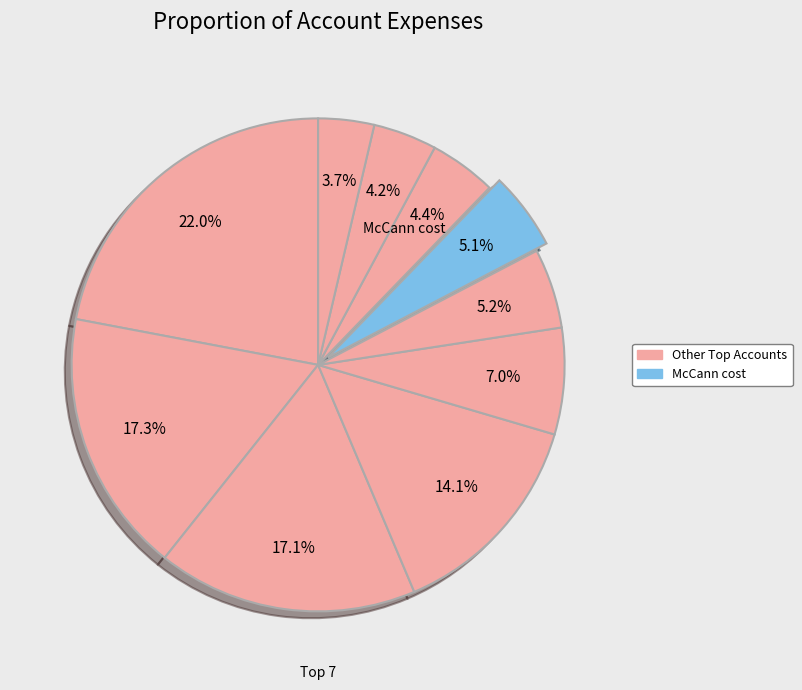

How many segments does this pie chart have?

10